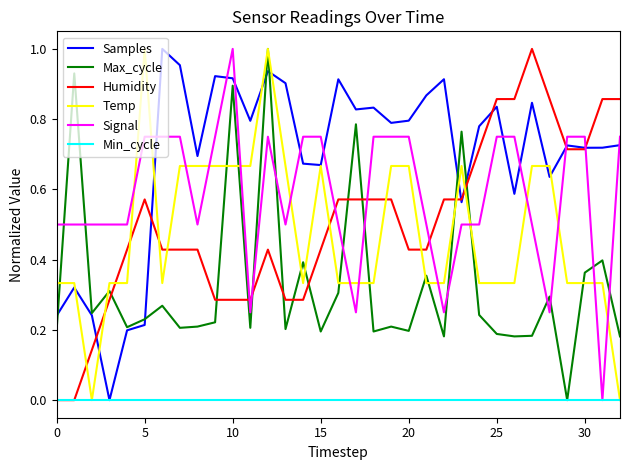

After their last crossing, which series has the higher values: Signal or Humidity?

Humidity